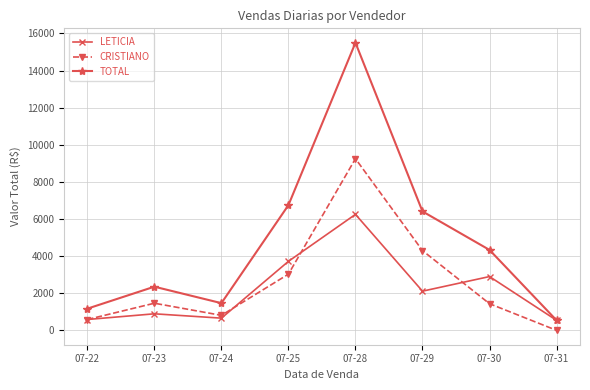

What is the sum of the TOTAL values at 07-30 and 07-28?

19831